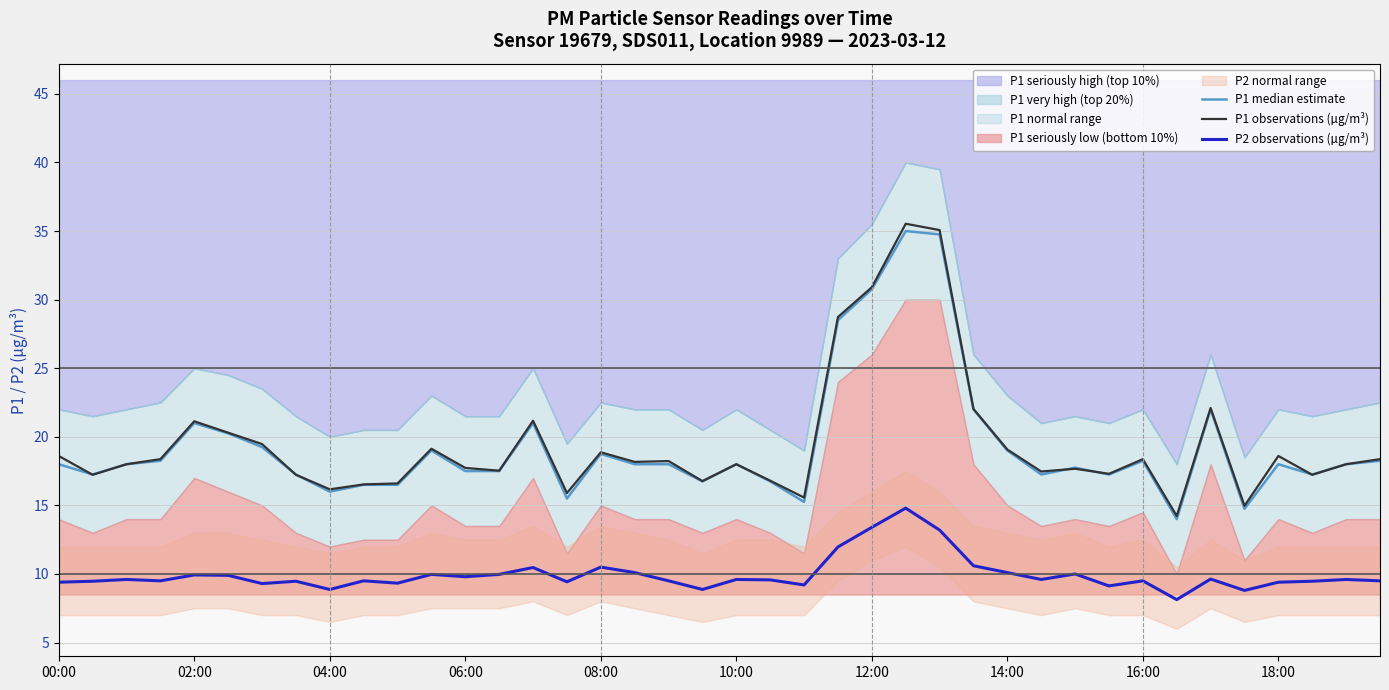

Reading right to left, extract all data points from this chart.

P1 median estimate: 18.2	18.0	17.2	18.0	14.8	22.0	14.0	18.2	17.2	17.8	17.2	19.0	22.0	34.8	35.0	30.8	28.5	15.2	16.8	18.0	16.8	18.0	18.0	18.8	15.5	21.0	17.5	17.5	19.0	16.5	16.5	16.0	17.2	19.2	20.2	21.0	18.2	18.0	17.2	18.0
P1 observations (µg/m³): 18.4	18.0	17.2	18.6	15.0	22.1	14.2	18.4	17.3	17.7	17.5	19.1	22.0	35.1	35.5	30.9	28.7	15.6	16.8	18.0	16.8	18.2	18.2	18.9	15.9	21.2	17.5	17.7	19.1	16.6	16.5	16.2	17.2	19.5	20.3	21.1	18.4	18.0	17.2	18.6
P2 observations (µg/m³): 9.5	9.6	9.5	9.4	8.8	9.6	8.1	9.5	9.1	10.0	9.6	10.1	10.6	13.2	14.8	13.4	12.0	9.2	9.6	9.6	8.9	9.5	10.1	10.5	9.4	10.5	10.0	9.8	10.0	9.3	9.5	8.9	9.5	9.3	9.9	9.9	9.5	9.6	9.5	9.4